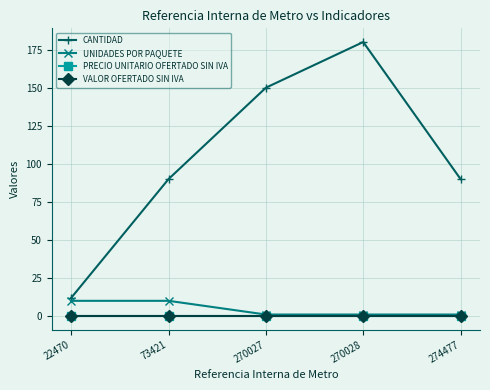

Does the chart have visible grid lines?

Yes